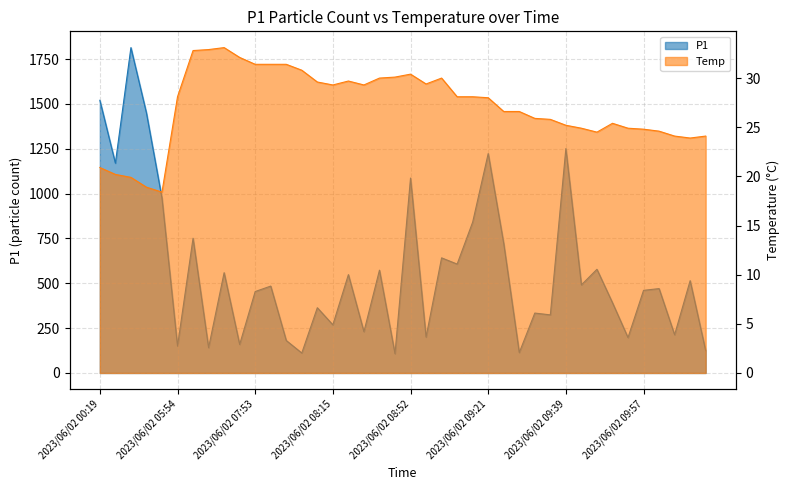

True or false: Temp has a value of 26.6 at 2023/06/02 09:26.

True